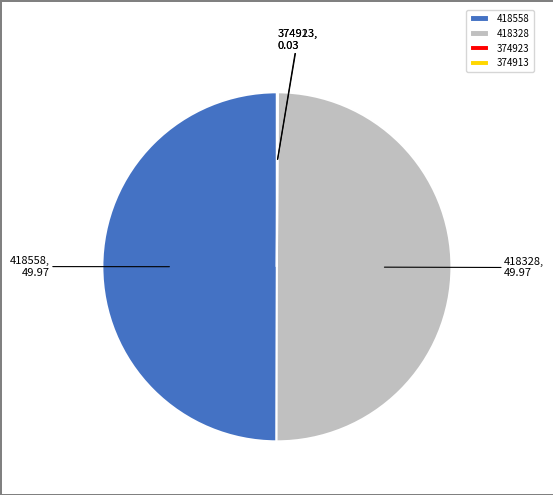

The 418558 slice represents 35% of the pie. True or false?

False